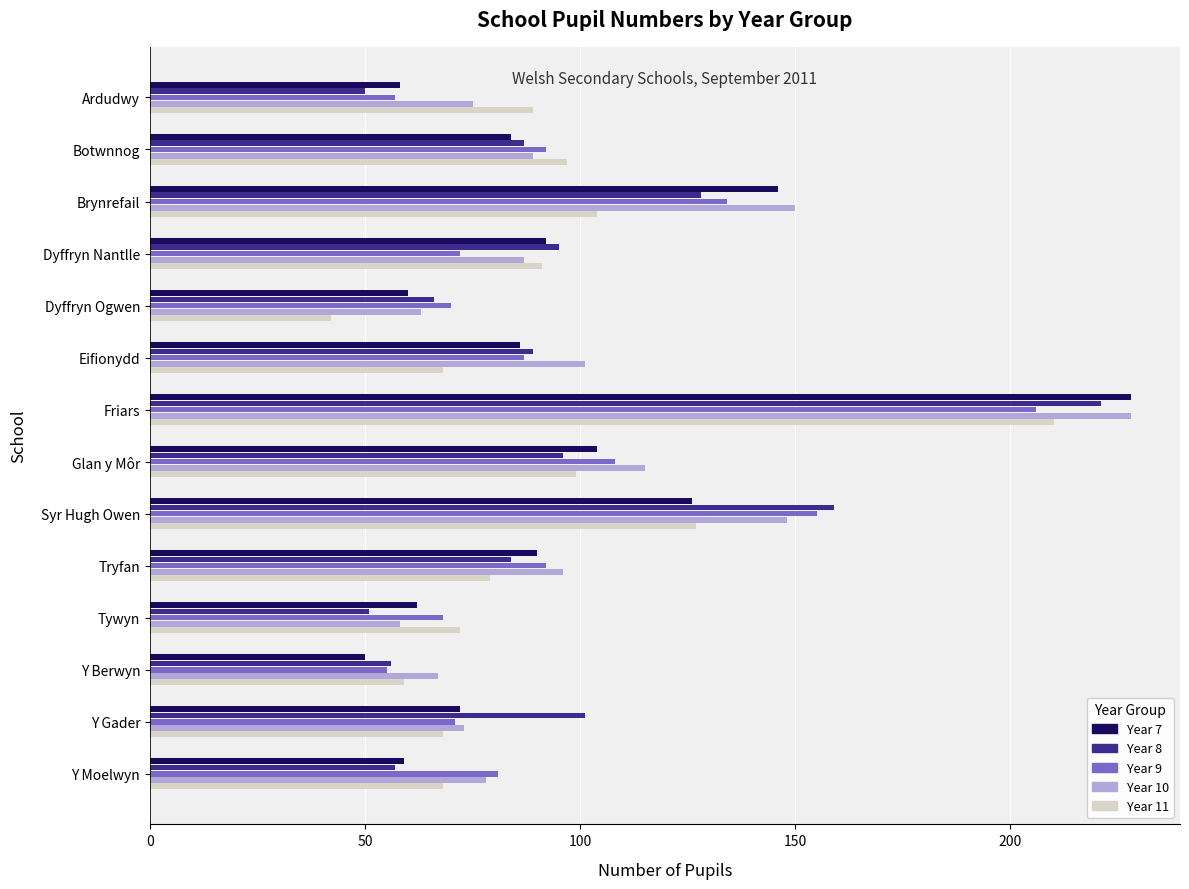

True or false: Year 7 has a value of 58 at Tryfan.

False